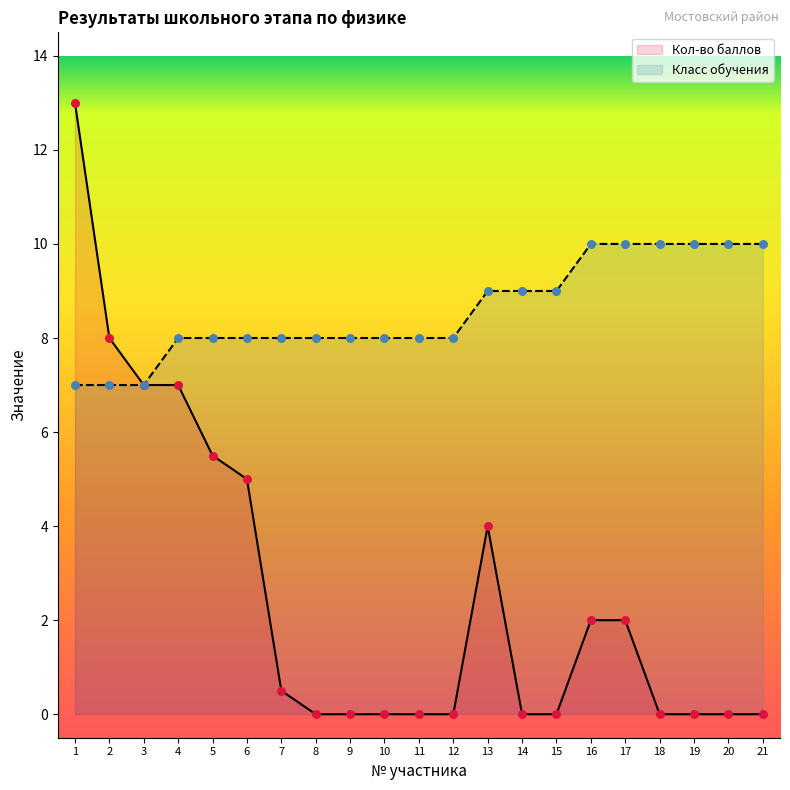

Which series has the largest total across all categories?

Класс обучения